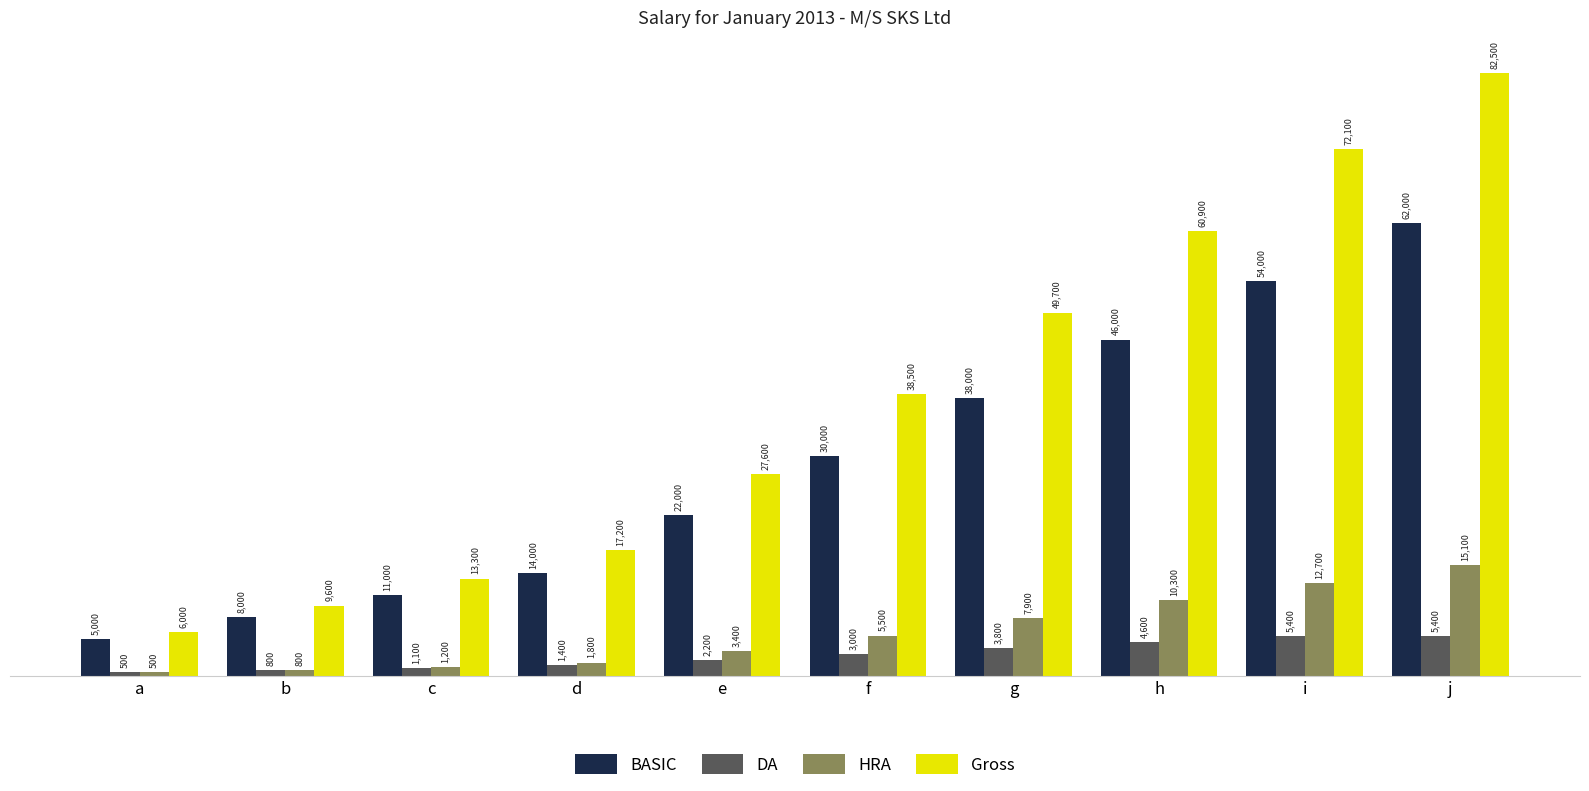

Which series has the widest spread of values?

Gross